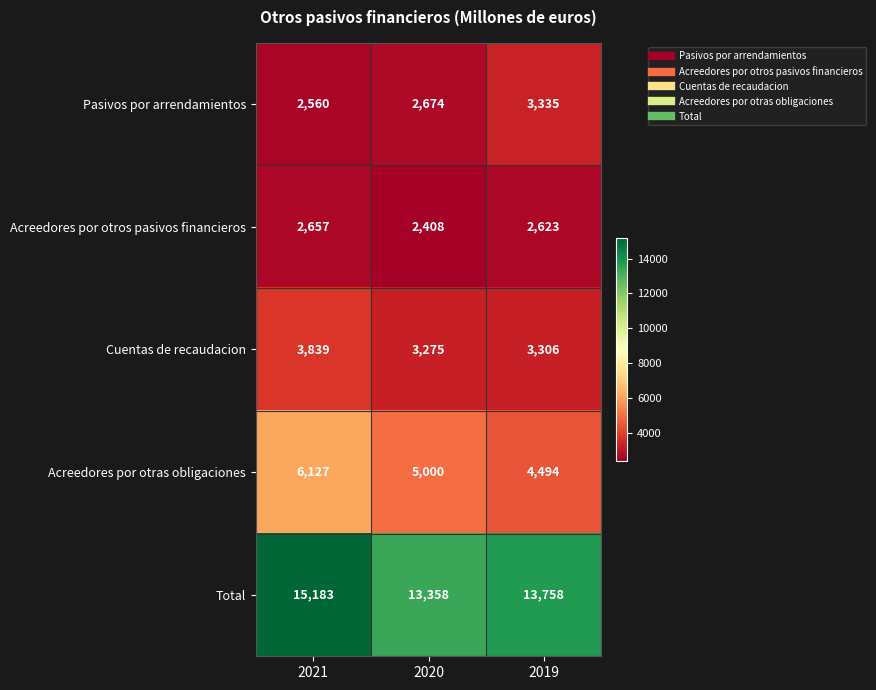

Read the Pasivos por arrendamientos value at 2021, to the nearest 100.

2600